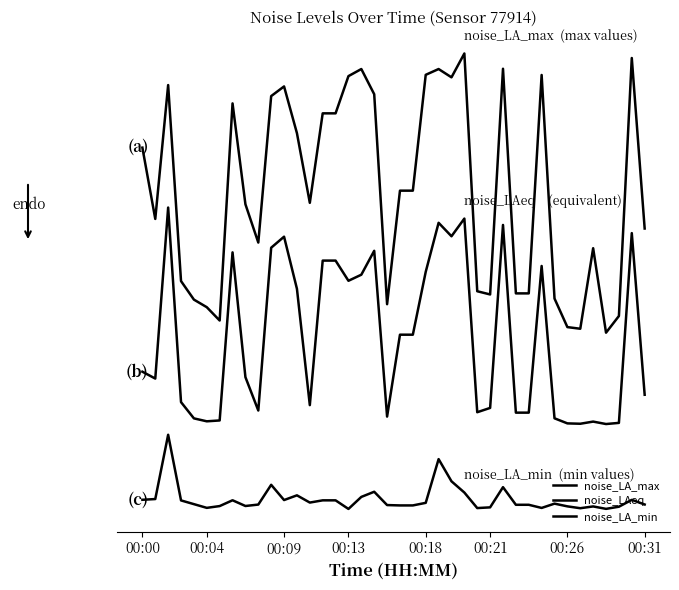

How many data points in noise_LA_max are above 72?

20